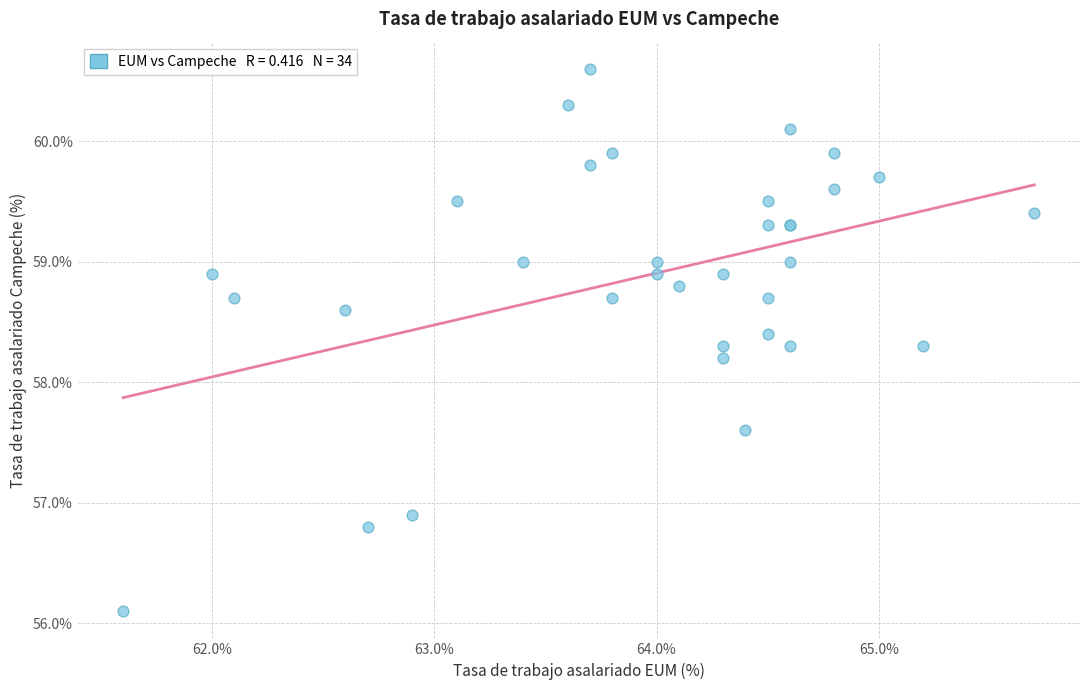

What Y value in the scatter plot is closest to 58?

58.2